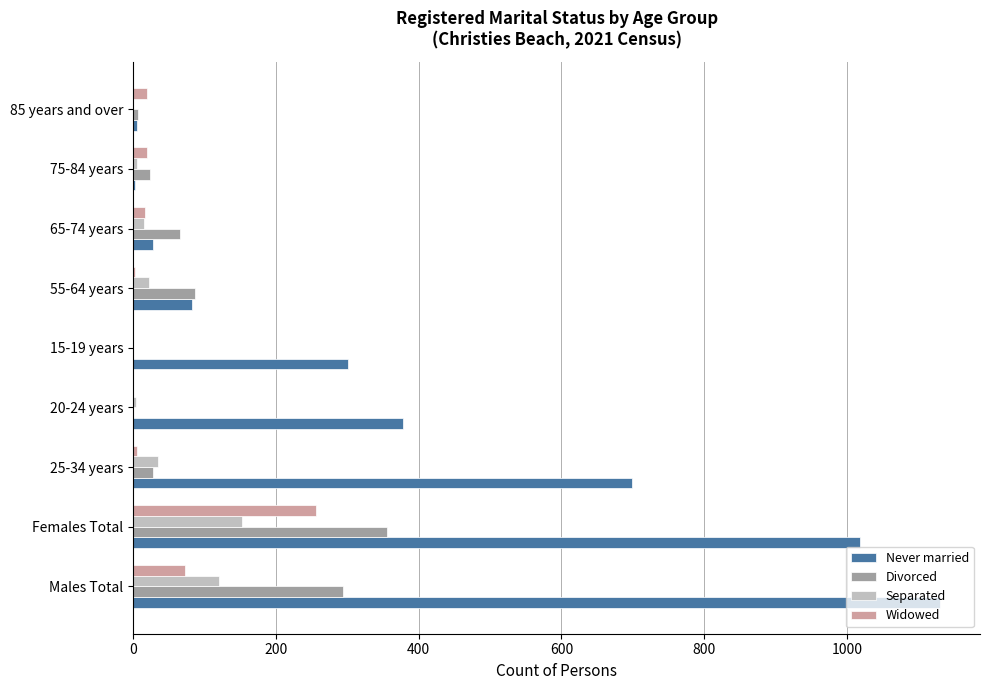

What is the approximate value of Separated at Males Total?

120